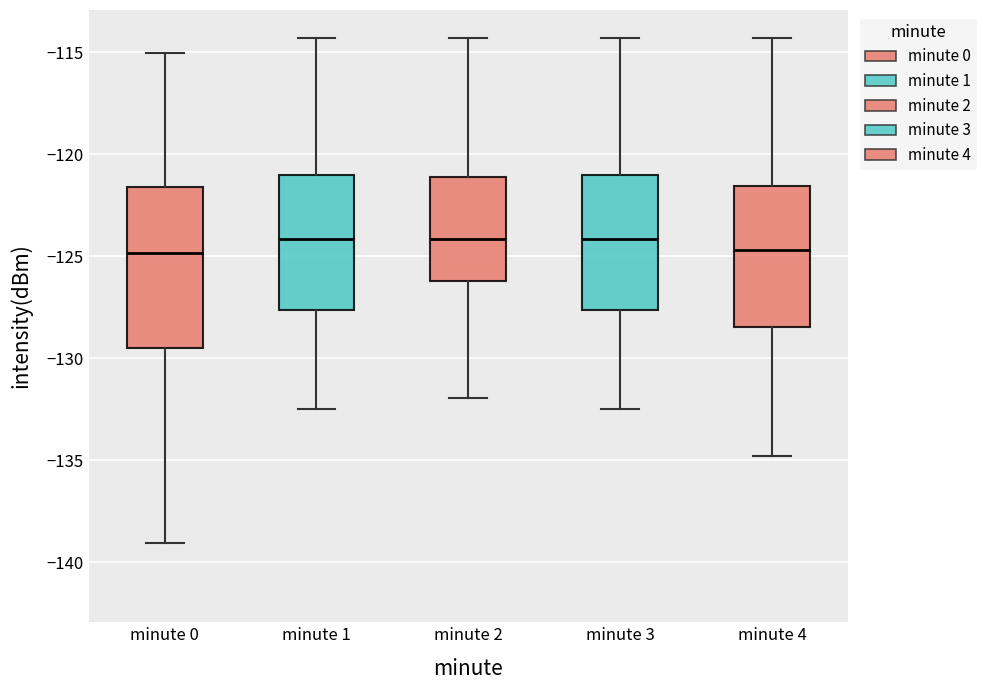

Reading left to right, transcribe this box plot: for each box, give where its median line is, the range the box spans, and where its two whiskers end, as read against the y-axis. The values are not printed on the chart, so give them approximately, as read against the axis.

minute 0: median -125.0, box -129.5 to -121.5, whiskers -139.0 to -115.0
minute 1: median -124.0, box -127.5 to -121.0, whiskers -132.5 to -114.5
minute 2: median -124.0, box -126.0 to -121.0, whiskers -132.0 to -114.5
minute 3: median -124.0, box -127.5 to -121.0, whiskers -132.5 to -114.5
minute 4: median -124.5, box -128.5 to -121.5, whiskers -135.0 to -114.5